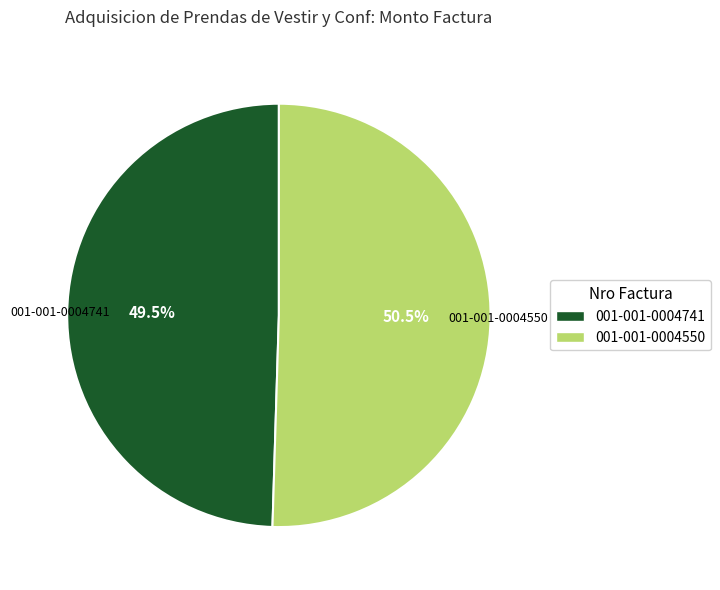

Rank the categories by value from lowest to highest.

001-001-0004741, 001-001-0004550